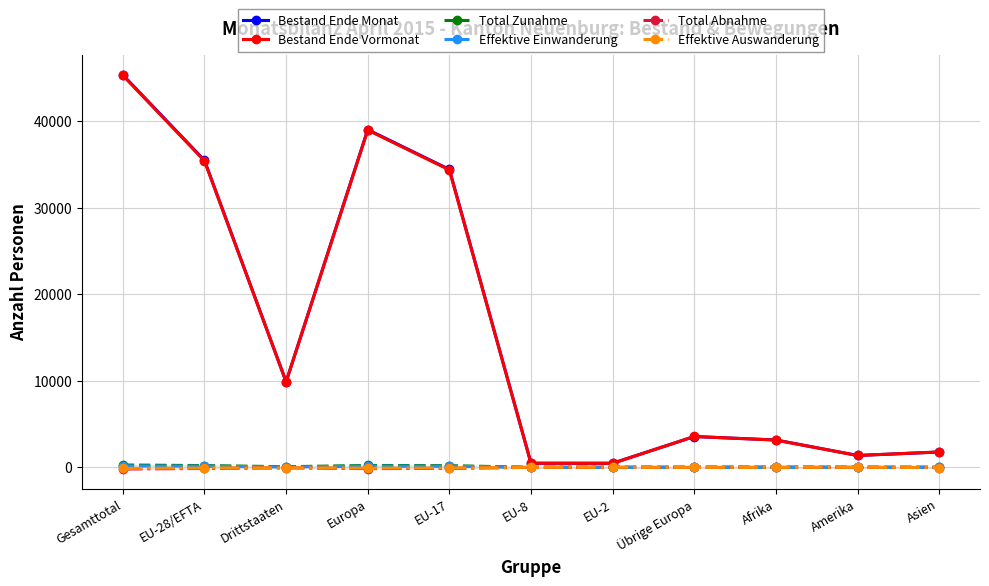

Reading left to right, transcribe all the data shown in this chart.

Bestand Ende Monat: Gesamttotal=45356	EU-28/EFTA=35476	Drittstaaten=9880	Europa=39031	EU-17=34430	EU-8=466	EU-2=467	Übrige Europa=3555	Afrika=3158	Amerika=1366	Asien=1761
Bestand Ende Vormonat: Gesamttotal=45301	EU-28/EFTA=35413	Drittstaaten=9888	Europa=38975	EU-17=34368	EU-8=471	EU-2=461	Übrige Europa=3562	Afrika=3144	Amerika=1364	Asien=1777
Total Zunahme: Gesamttotal=267	EU-28/EFTA=199	Drittstaaten=68	Europa=214	EU-17=190	EU-8=0	EU-2=9	Übrige Europa=15	Afrika=24	Amerika=11	Asien=18
Effektive Einwanderung: Gesamttotal=164	EU-28/EFTA=128	Drittstaaten=36	Europa=139	EU-17=120	EU-8=0	EU-2=8	Übrige Europa=11	Afrika=12	Amerika=9	Asien=4
Total Abnahme: Gesamttotal=-202	EU-28/EFTA=-135	Drittstaaten=-67	Europa=-153	EU-17=-129	EU-8=-3	EU-2=-3	Übrige Europa=-18	Afrika=-10	Amerika=-6	Asien=-31
Effektive Auswanderung: Gesamttotal=-133	EU-28/EFTA=-85	Drittstaaten=-48	Europa=-98	EU-17=-83	EU-8=-1	EU-2=-1	Übrige Europa=-13	Afrika=-5	Amerika=-2	Asien=-28